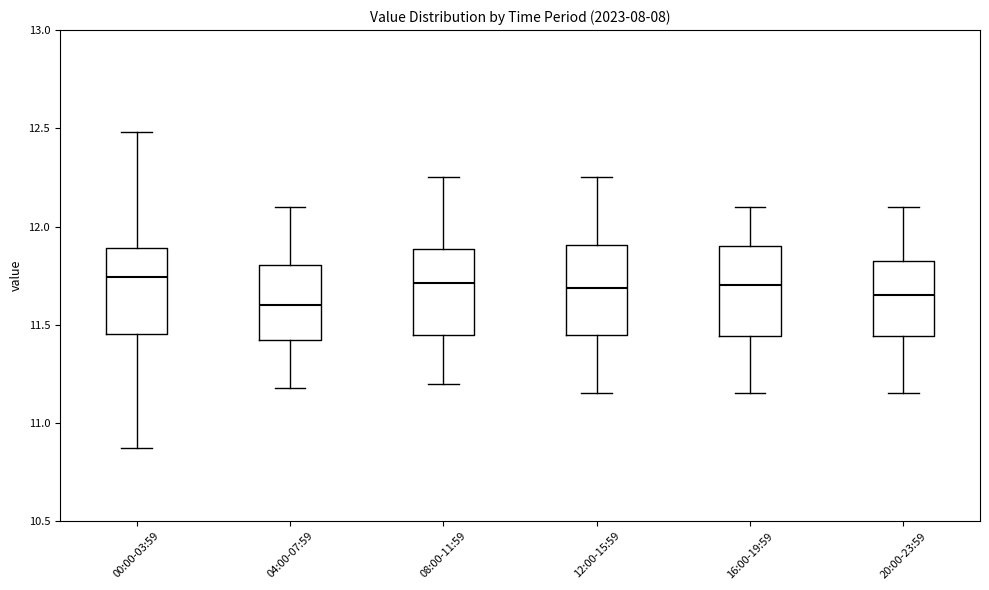

Where is the lower edge of the box for 08:00-11:59 on the y-axis? The values are not printed on the chart, so give them approximately, as read against the axis.

11.45